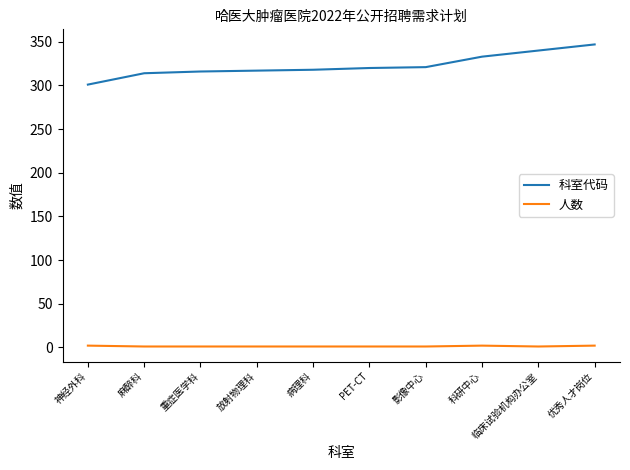

Which category has the highest value across all series?

优秀人才岗位